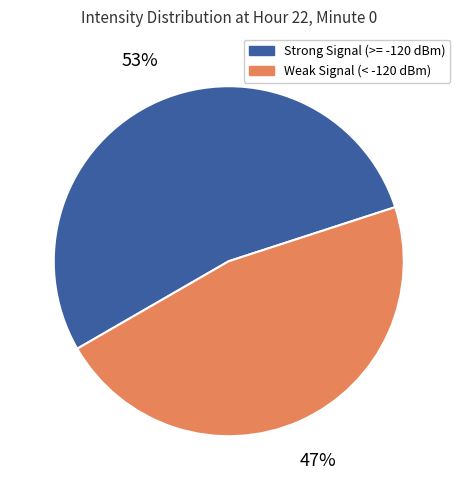

Count the number of slices in the pie.

2